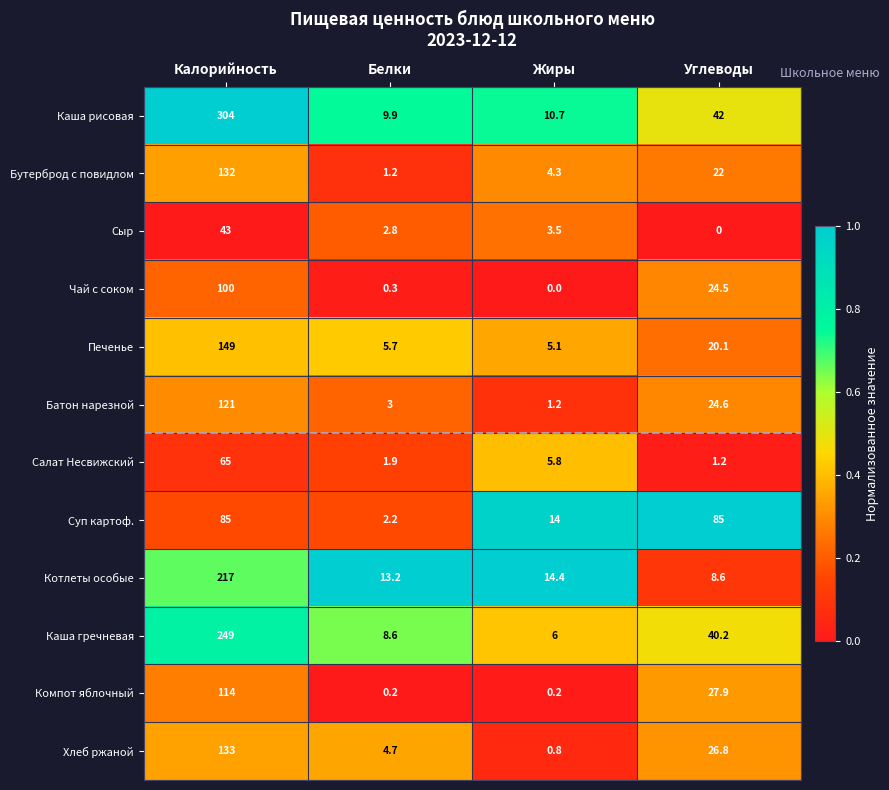

The Суп картоф. series shows 51.1 at Калорийность. True or false?

False